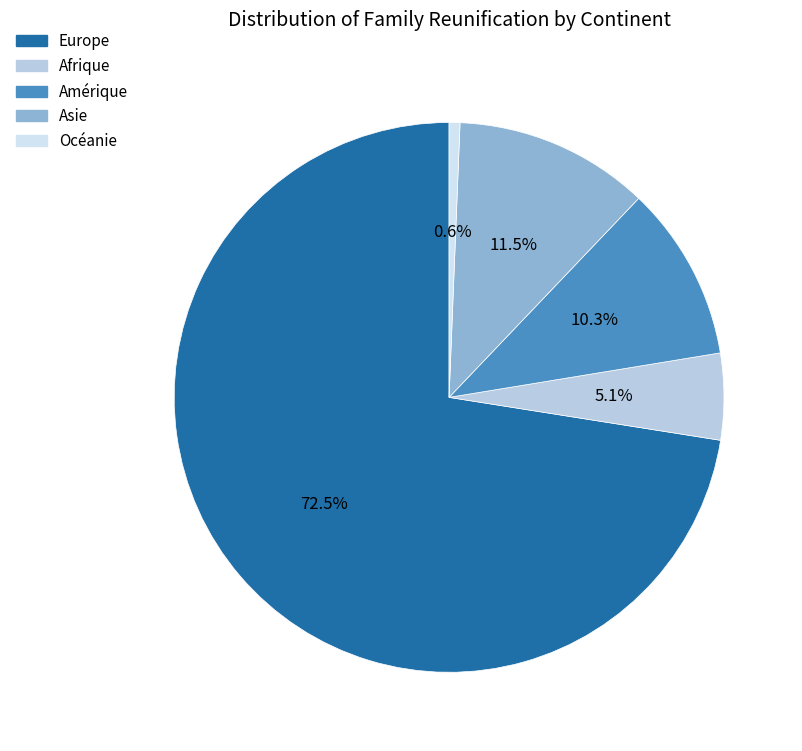

What is the change in value from Europe to Afrique?

-14518